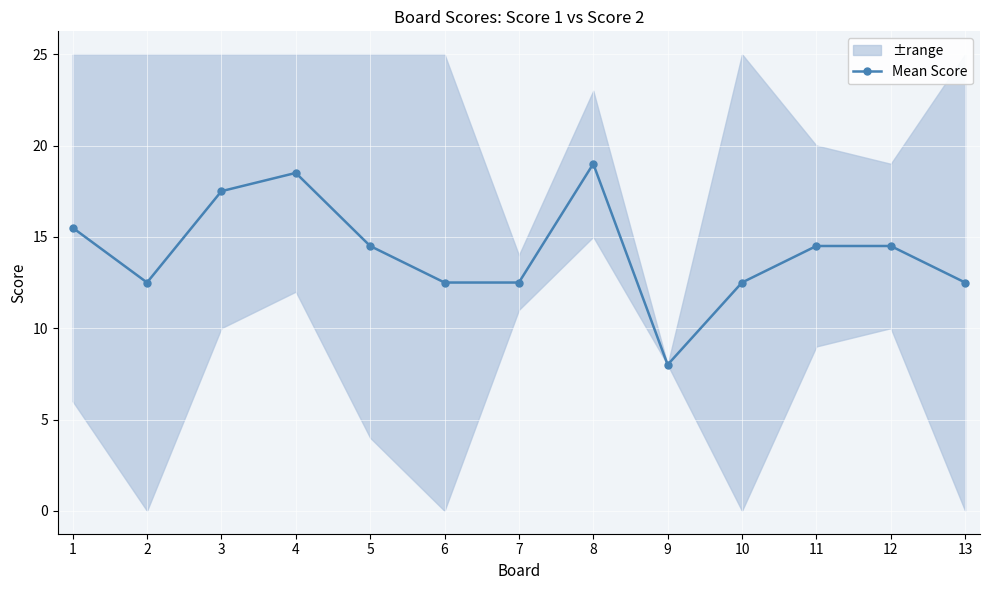

The chart shows a value of 19.0 at 8. True or false?

True